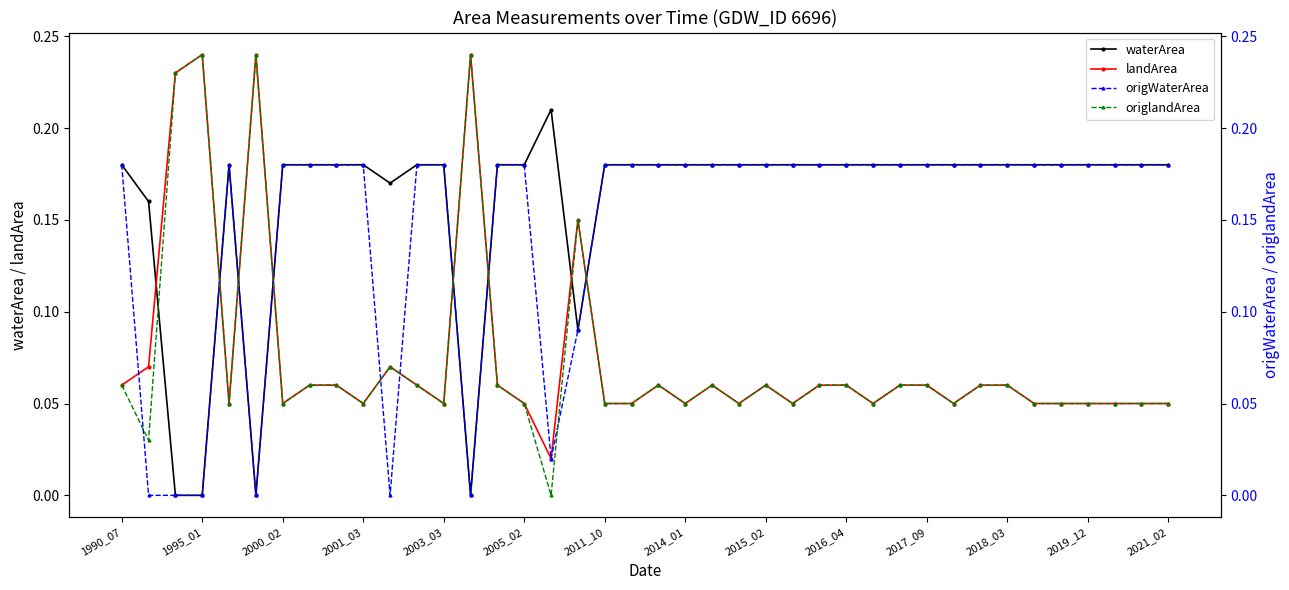

At which category does landArea reach its first local peak?

1995_01